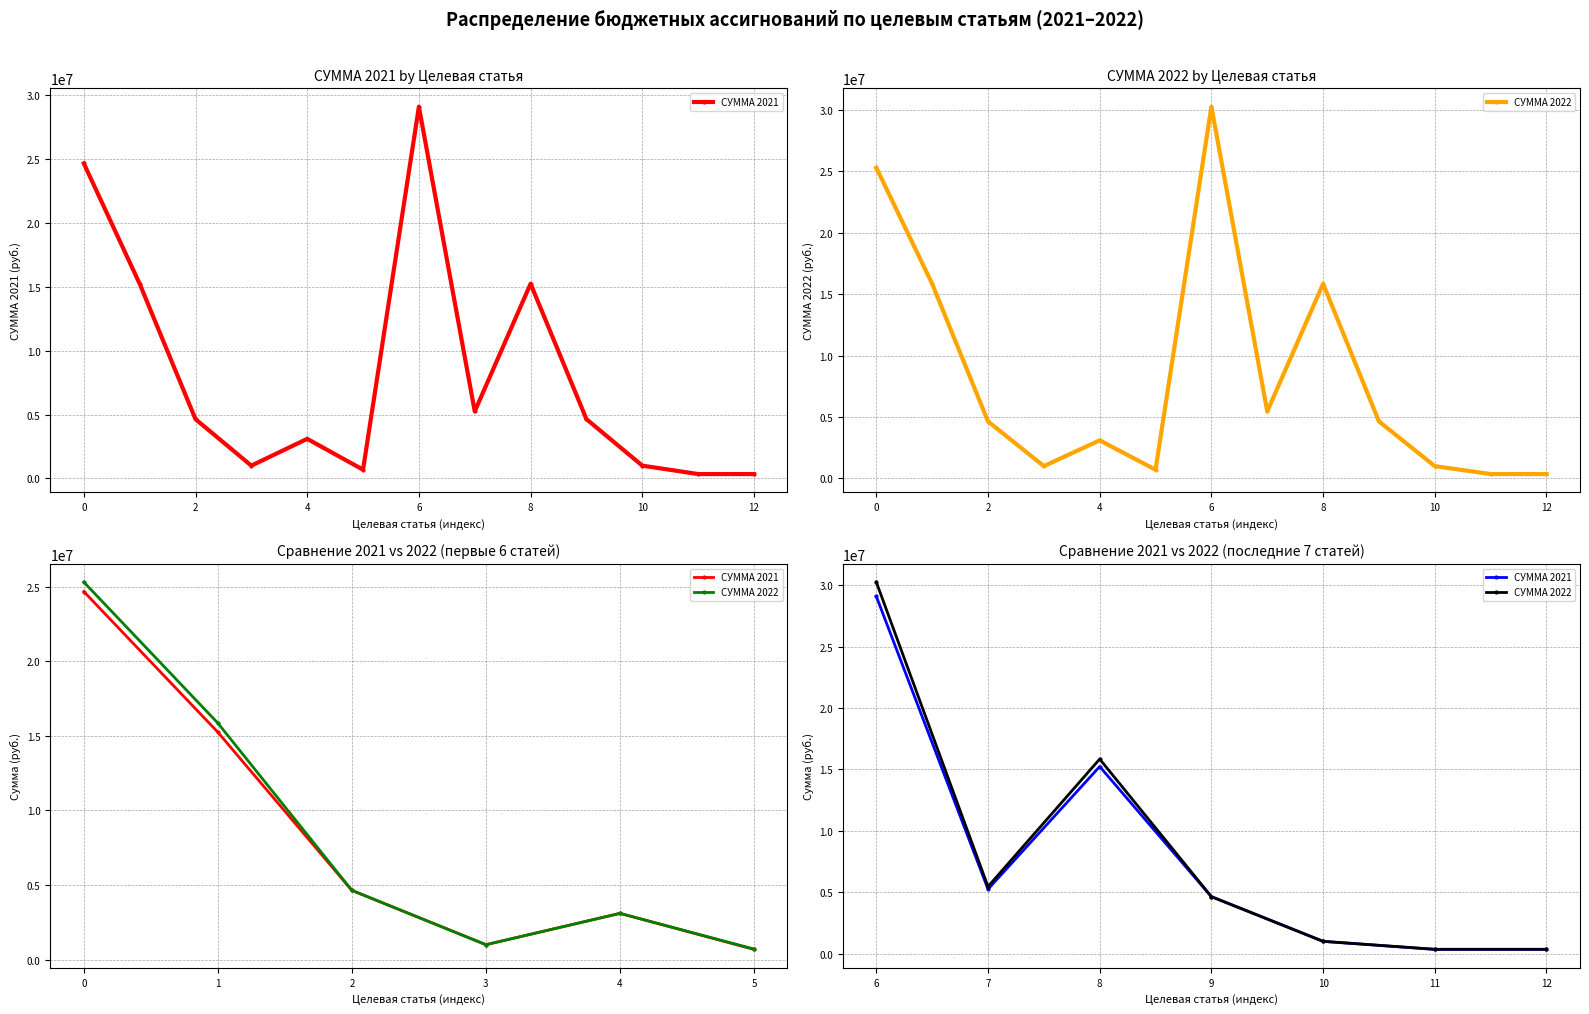

What is the smallest value displayed?

341300